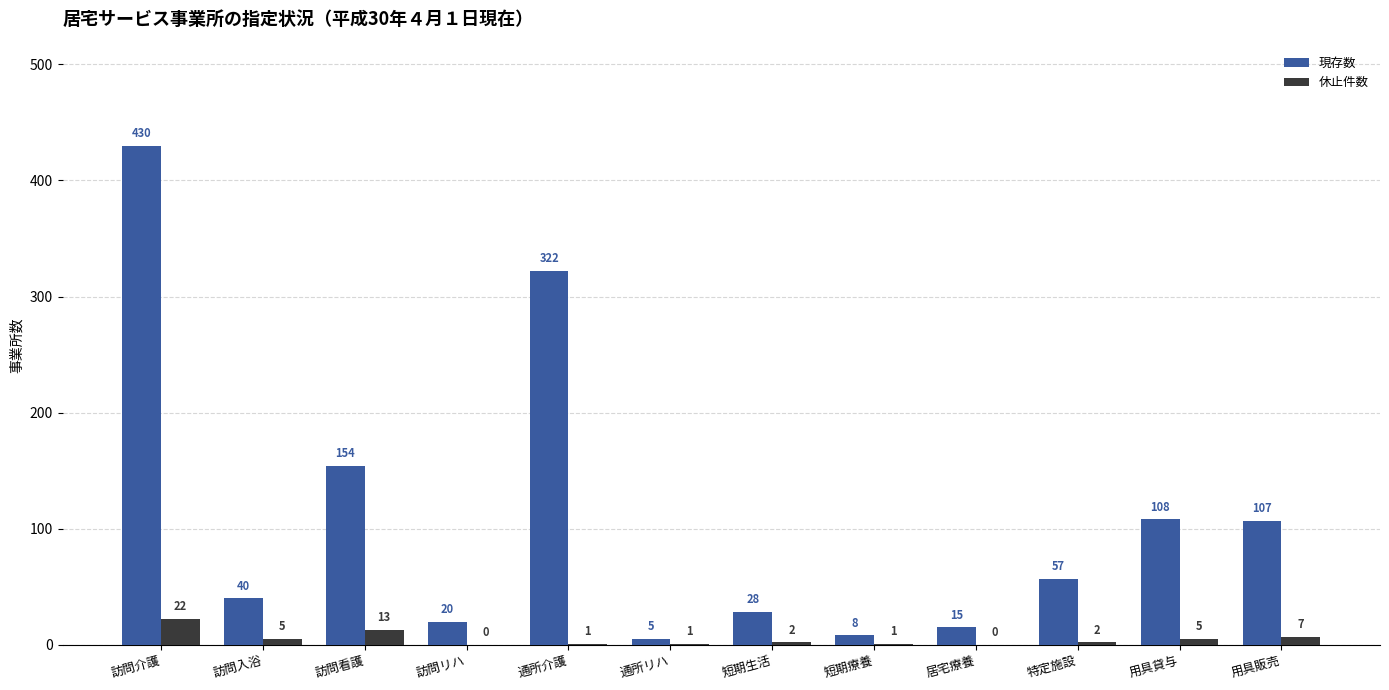

What is the sum of the 現存数 values at 用具貸与 and 訪問看護?

262